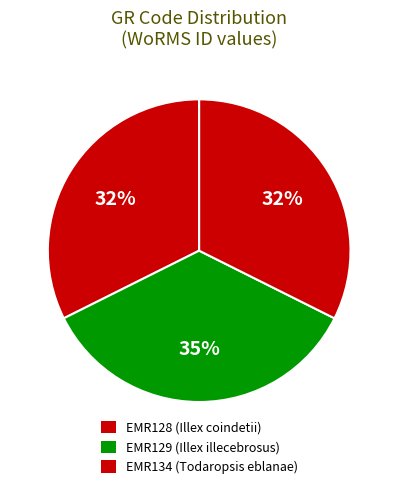

Is EMR129 the majority of the pie?

No